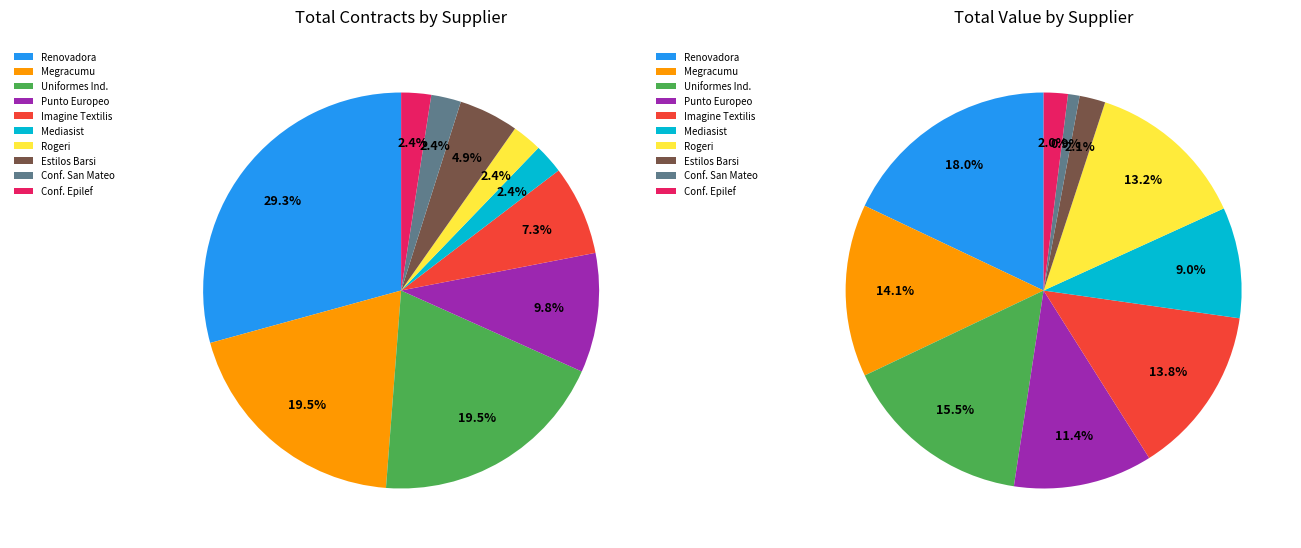

Does any single category account for the majority?

No